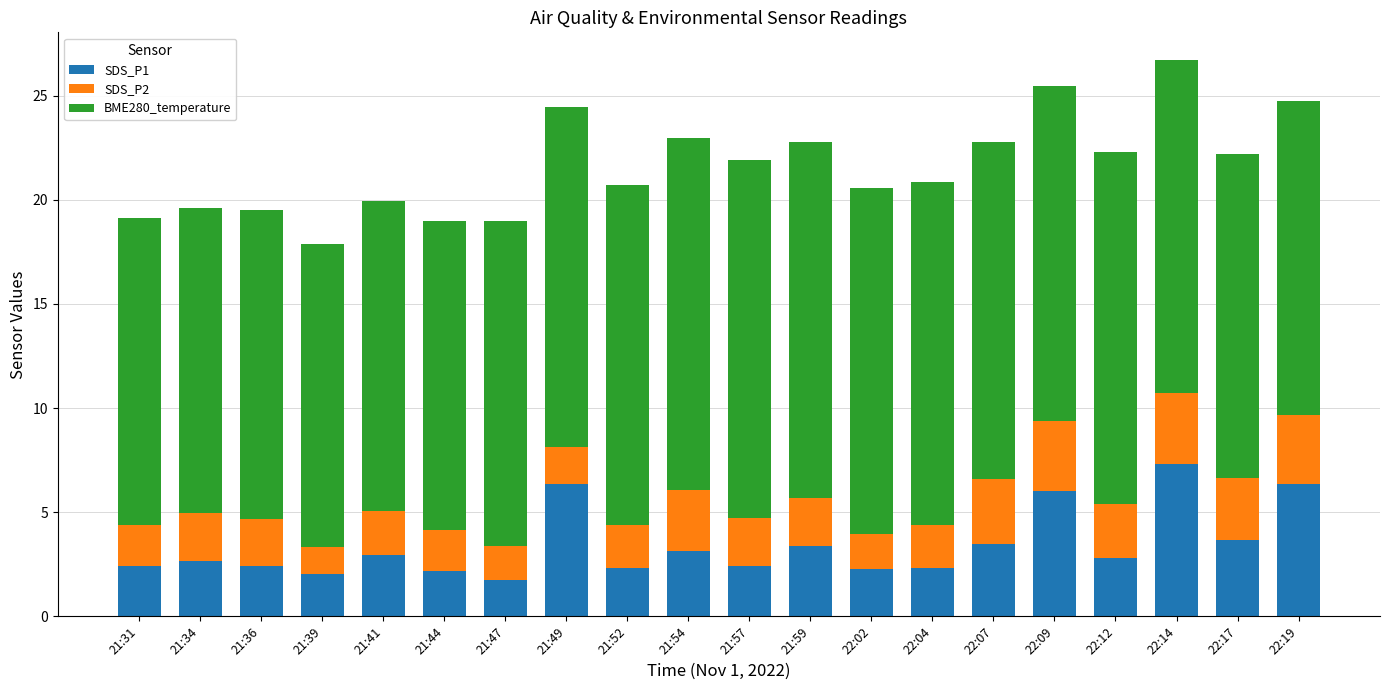

True or false: SDS_P1 has a value of 6.3 at 22:19.

True